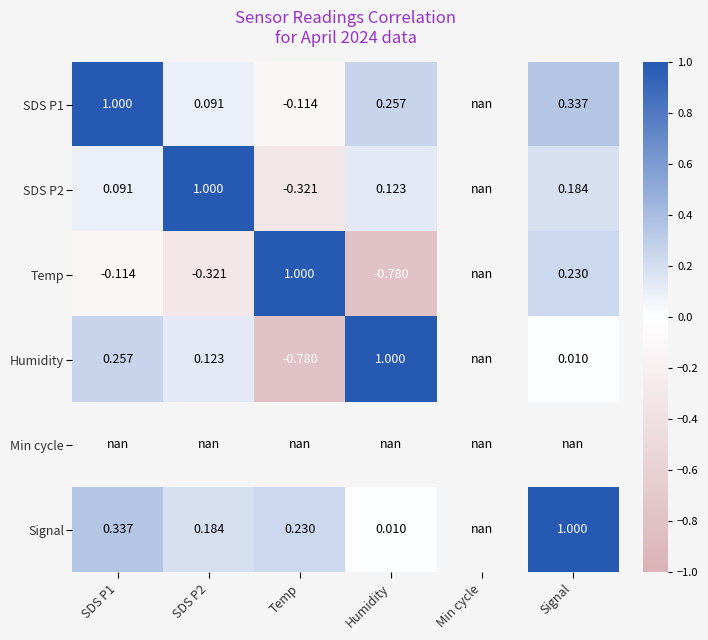

Is the value of Humidity at Humidity greater than the value of Temp at Signal?

Yes